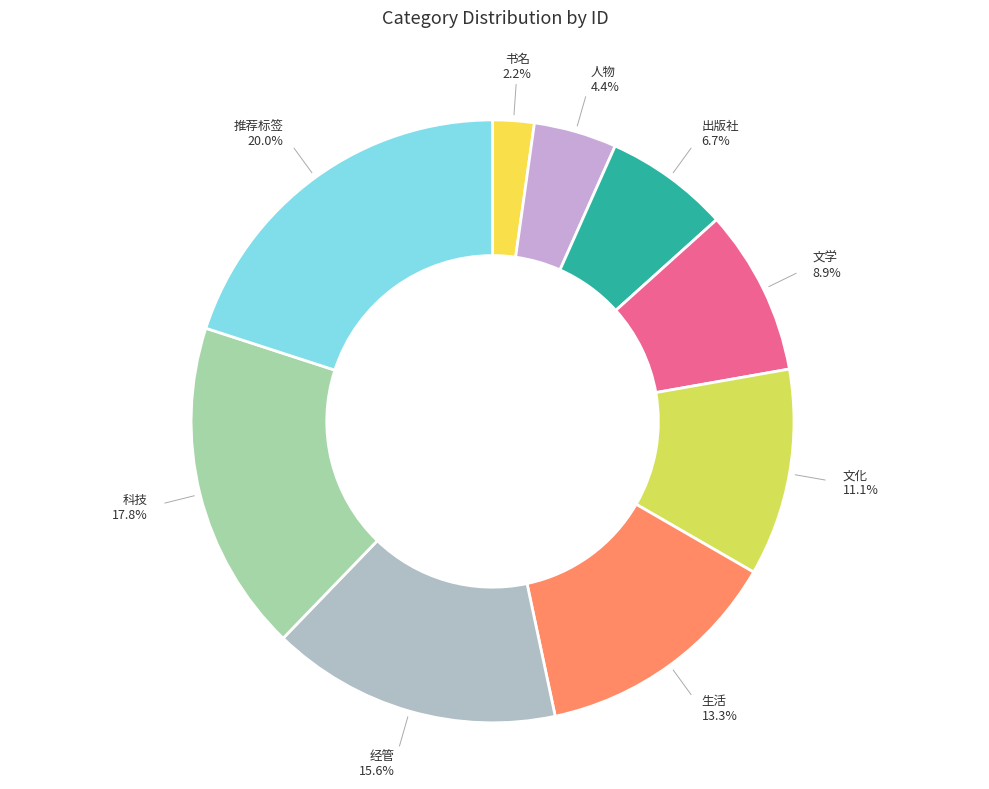

What percentage is NOT represented by 经管?

84.4%